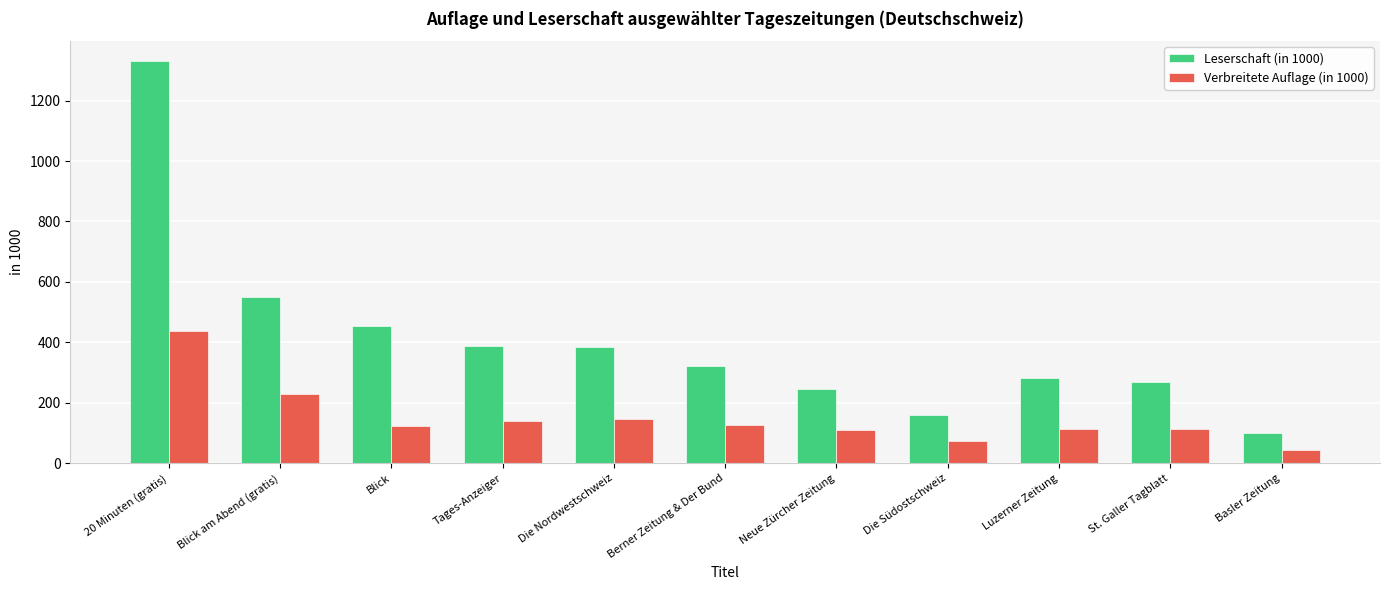

Is it true that Leserschaft (in 1000) equals 268 at St. Galler Tagblatt?

True